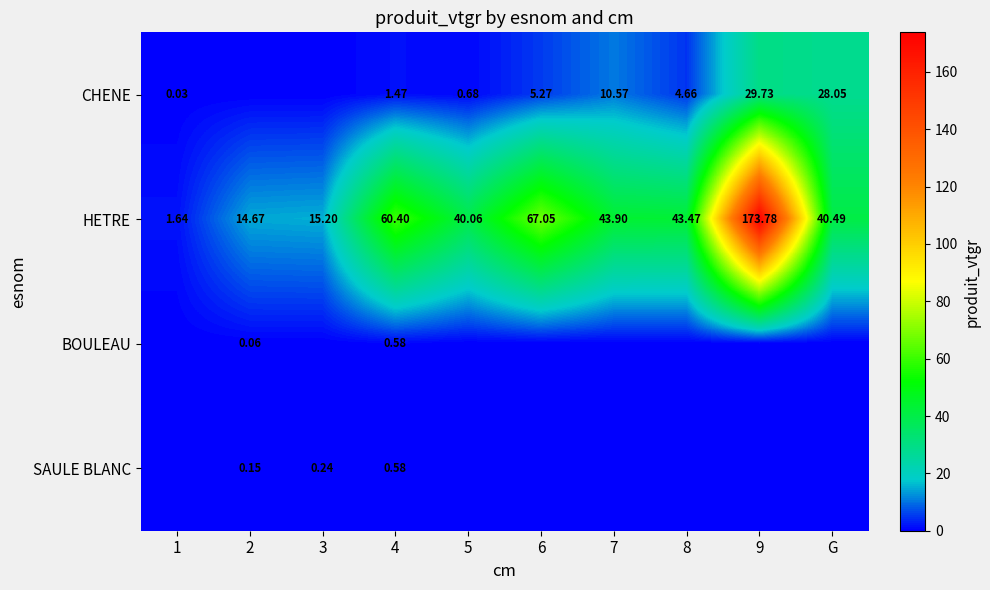

Is the value of SAULE BLANC at 9 greater than the value of CHENE at G?

No